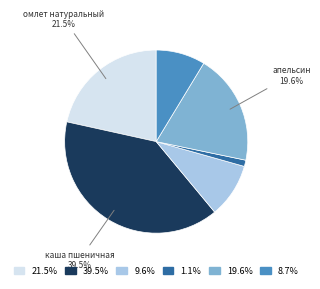

Is there a majority slice in this chart?

No